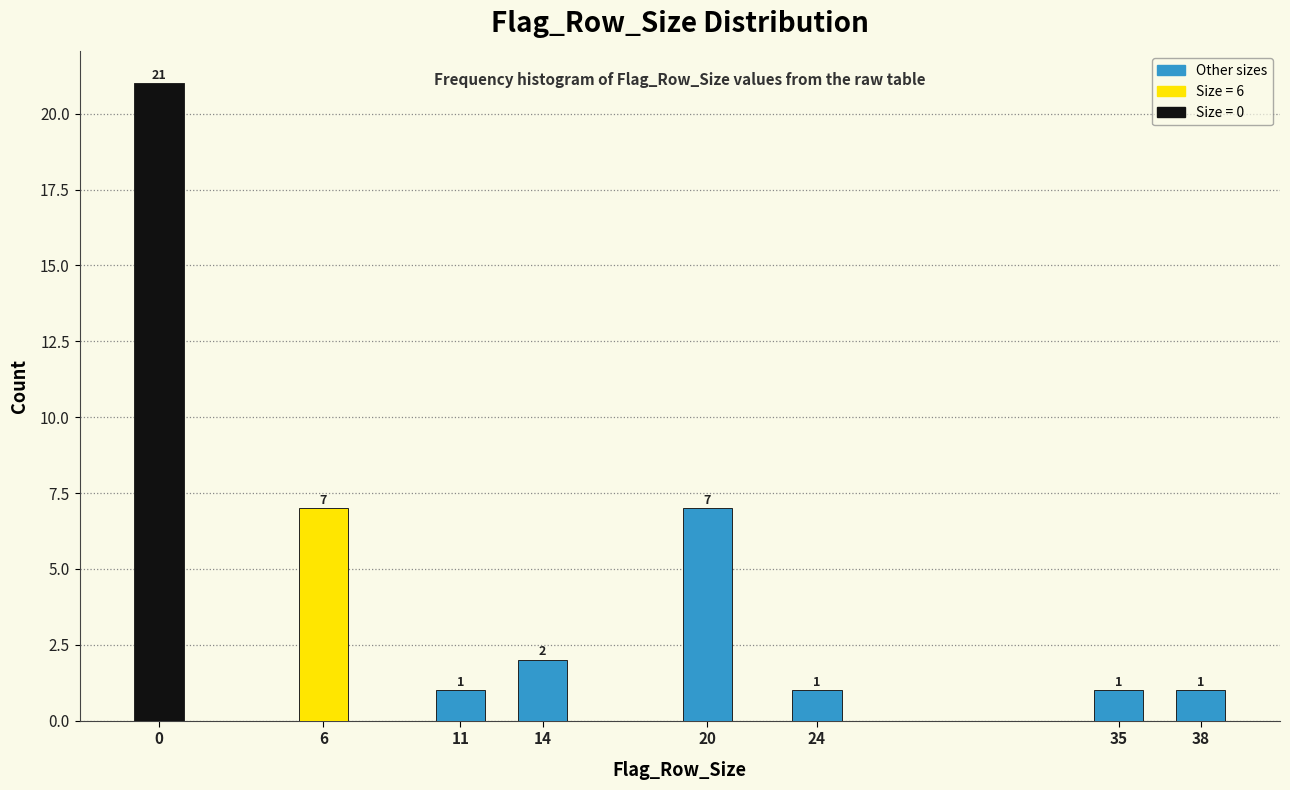

Reading left to right, what are all the values shown in this chart?

0=21	6=7	11=1	14=2	20=7	24=1	35=1	38=1